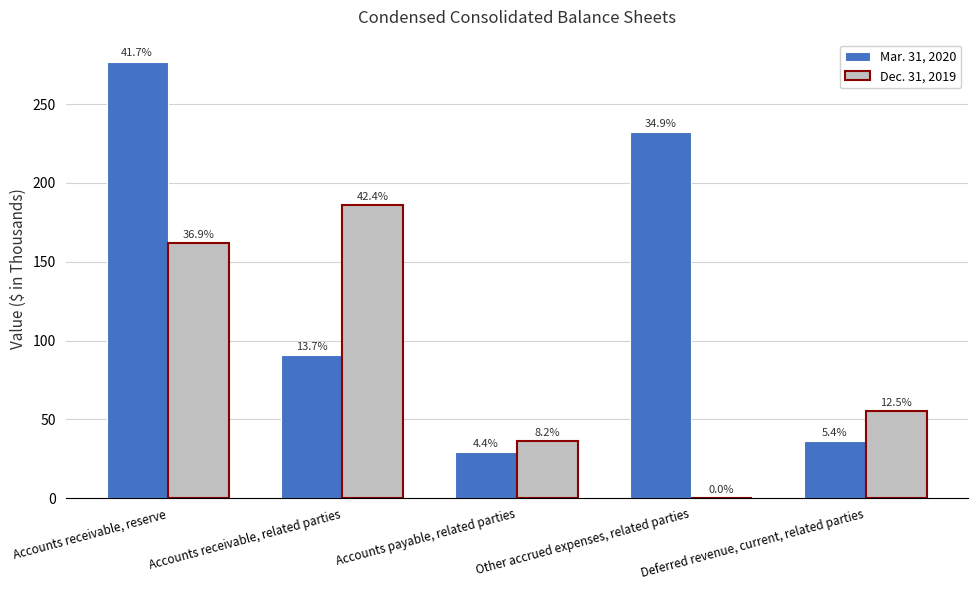

True or false: Mar. 31, 2020 has a value of 109 at Other accrued expenses, related parties.

False